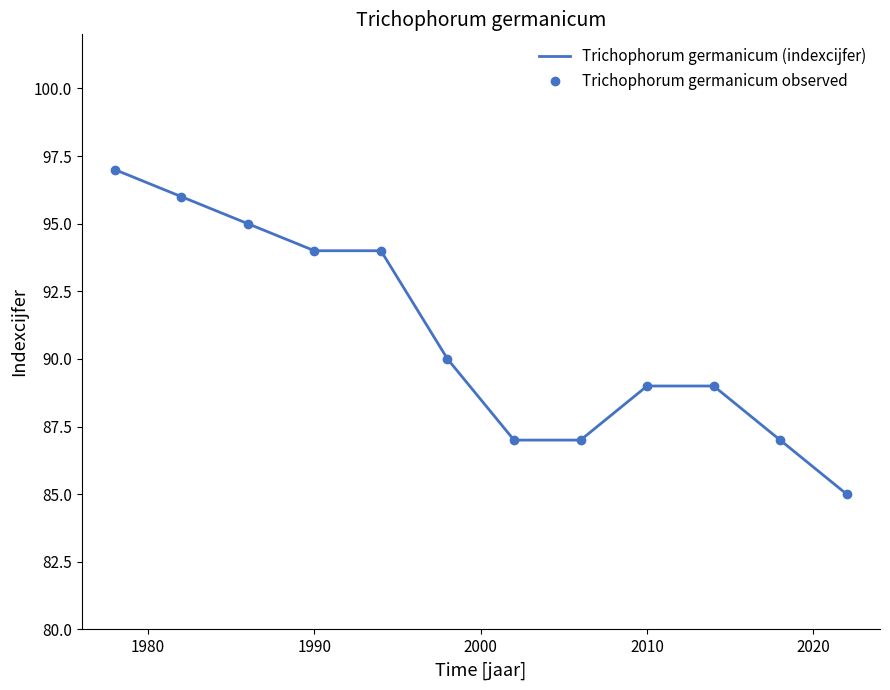

Which series has the largest range (max minus min)?

Trichophorum germanicum (indexcijfer)